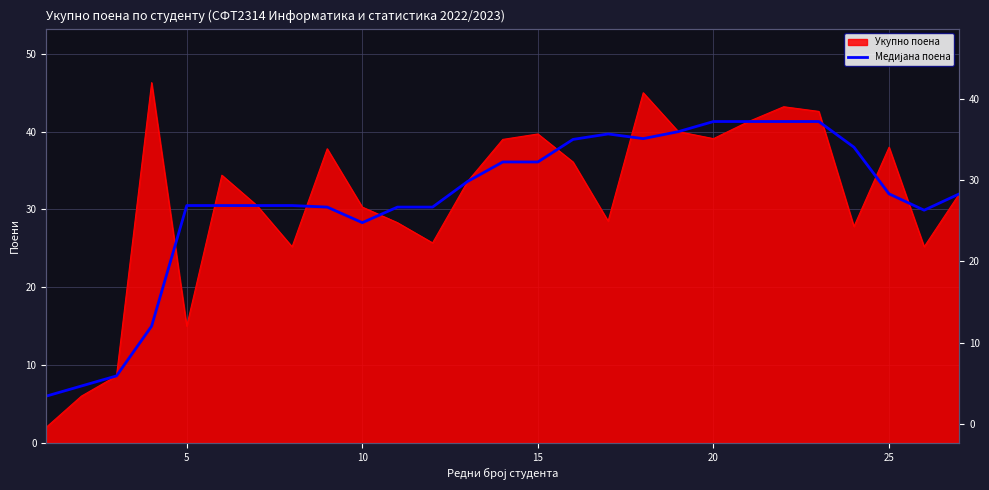

True or false: the data has more than 1 interior local peaks.

False